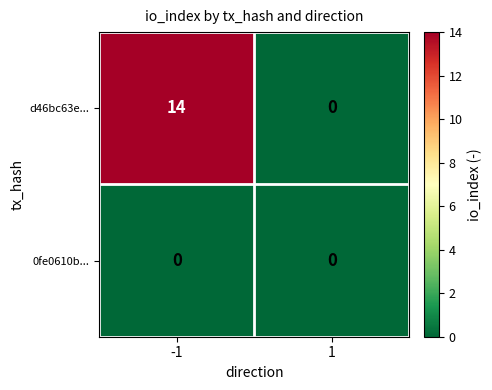

Reading left to right, transcribe all the data shown in this chart.

d46bc63e...: 14	0
0fe0610b...: 0	0